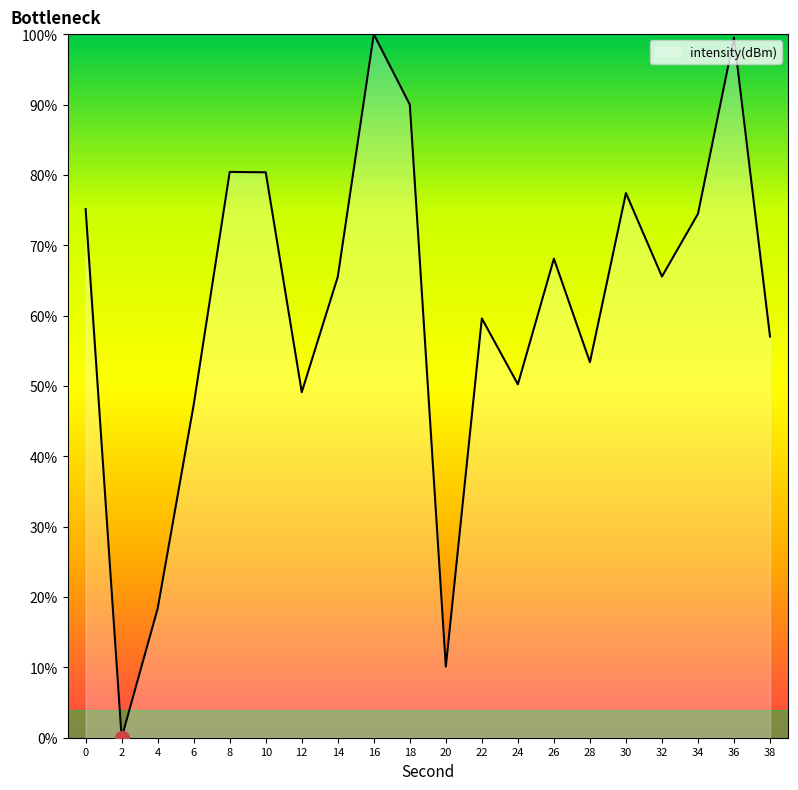

Read the value at 36.

99.5